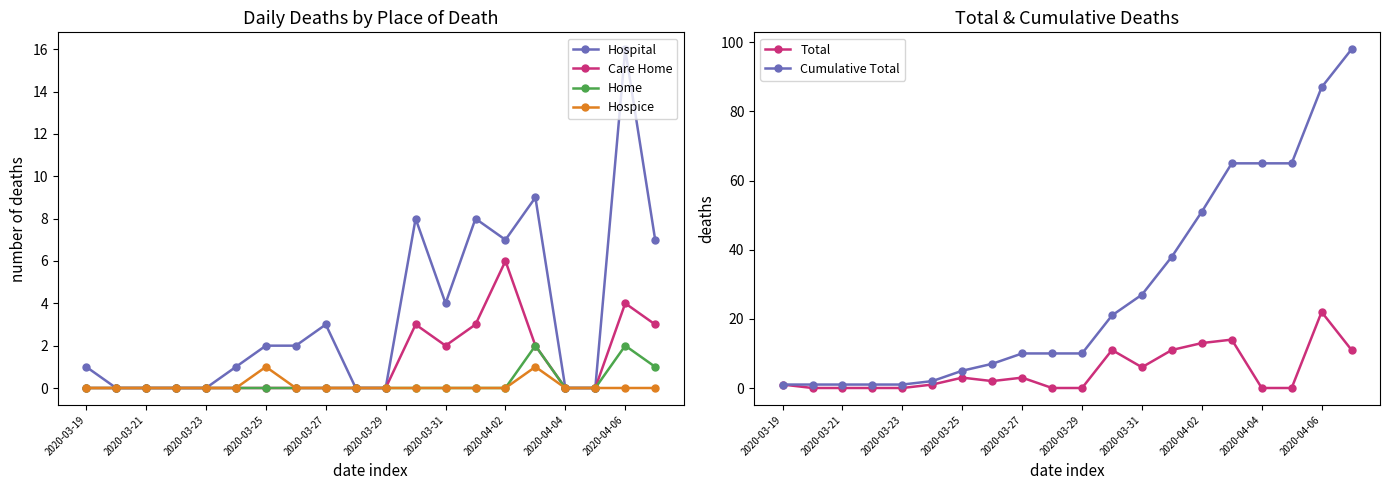

What are all the series names shown in the legend?

Hospital, Care Home, Home, Hospice, Total, Cumulative Total